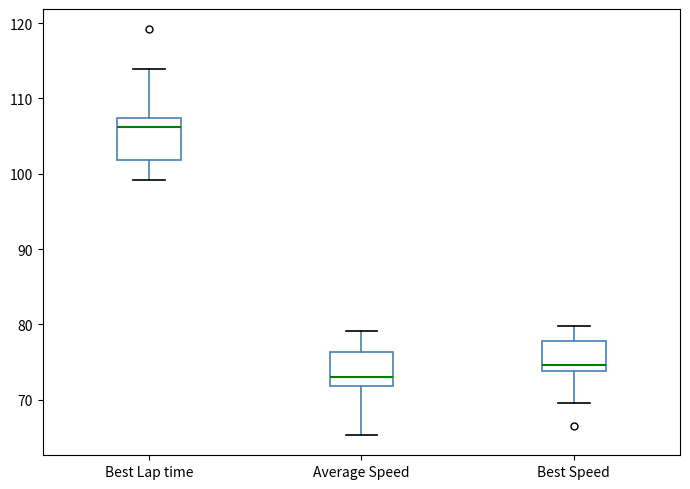

Which box has the highest median line?

Best Lap time